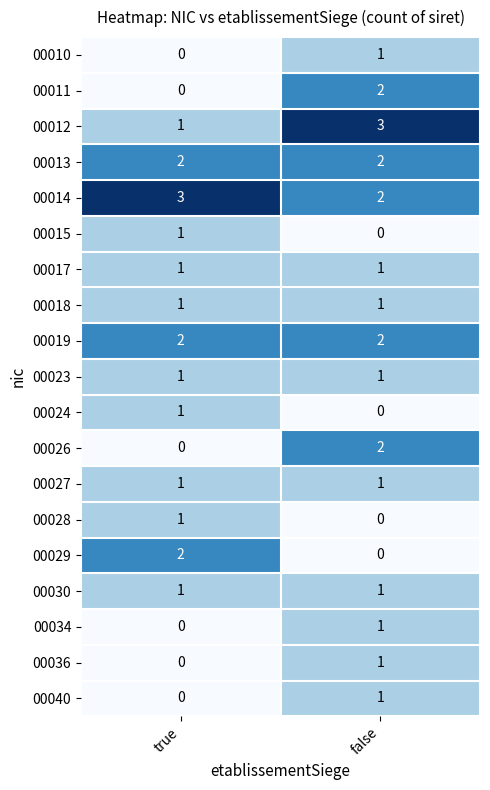

What is the spread (max minus min) of values at false?

3